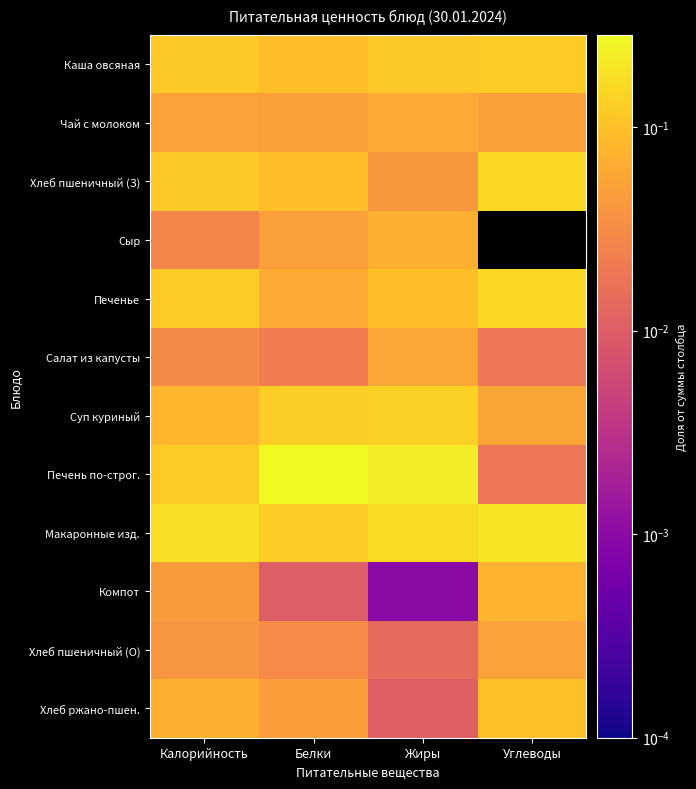

Rank the series at Углеводы from highest to lowest value.

Макаронные изд., Хлеб пшеничный (З), Печенье, Каша овсяная, Хлеб ржано-пшен., Компот, Суп куриный, Хлеб пшеничный (О), Чай с молоком, Печень по-строг., Салат из капусты, Сыр